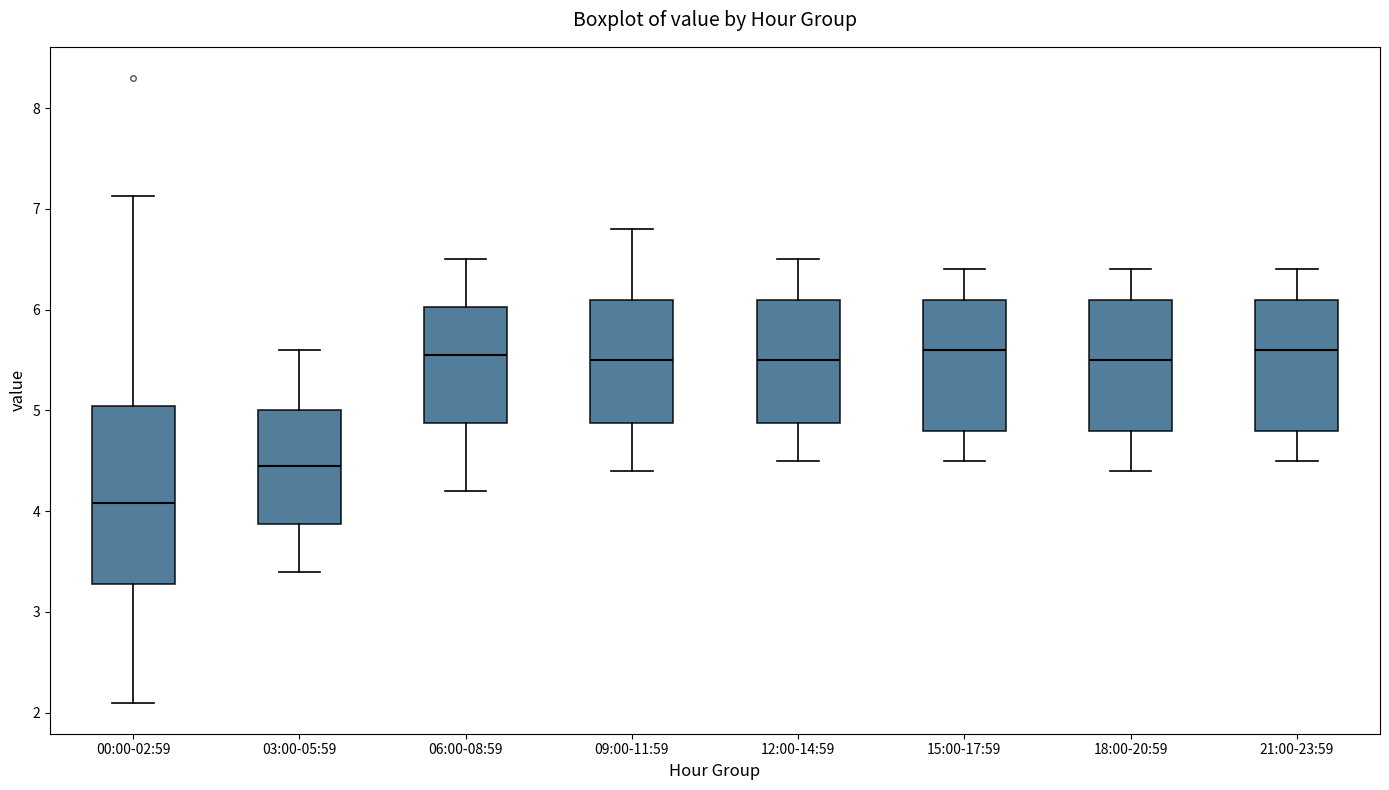

Reading left to right, read every box against the y-axis: the position of its median line, the range the box covers, and the ends of its whiskers. The values are not printed on the chart, so give them approximately, as read against the axis.

00:00-02:59: median 4.1, box 3.3 to 5.0, whiskers 2.1 to 7.1
03:00-05:59: median 4.5, box 3.9 to 5.0, whiskers 3.4 to 5.6
06:00-08:59: median 5.6, box 4.9 to 6.0, whiskers 4.2 to 6.5
09:00-11:59: median 5.5, box 4.9 to 6.1, whiskers 4.4 to 6.8
12:00-14:59: median 5.5, box 4.9 to 6.1, whiskers 4.5 to 6.5
15:00-17:59: median 5.6, box 4.8 to 6.1, whiskers 4.5 to 6.4
18:00-20:59: median 5.5, box 4.8 to 6.1, whiskers 4.4 to 6.4
21:00-23:59: median 5.6, box 4.8 to 6.1, whiskers 4.5 to 6.4